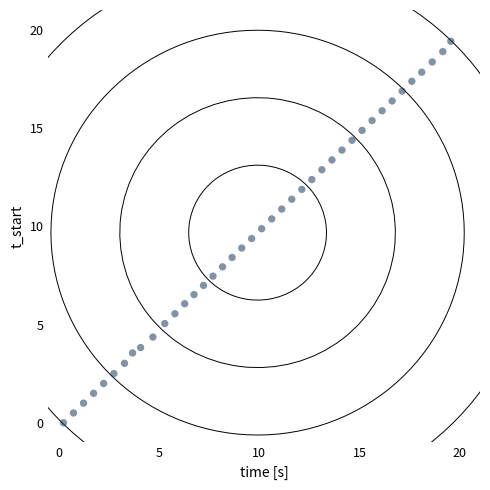

What is the range of Y values (max minus min)?

19.4